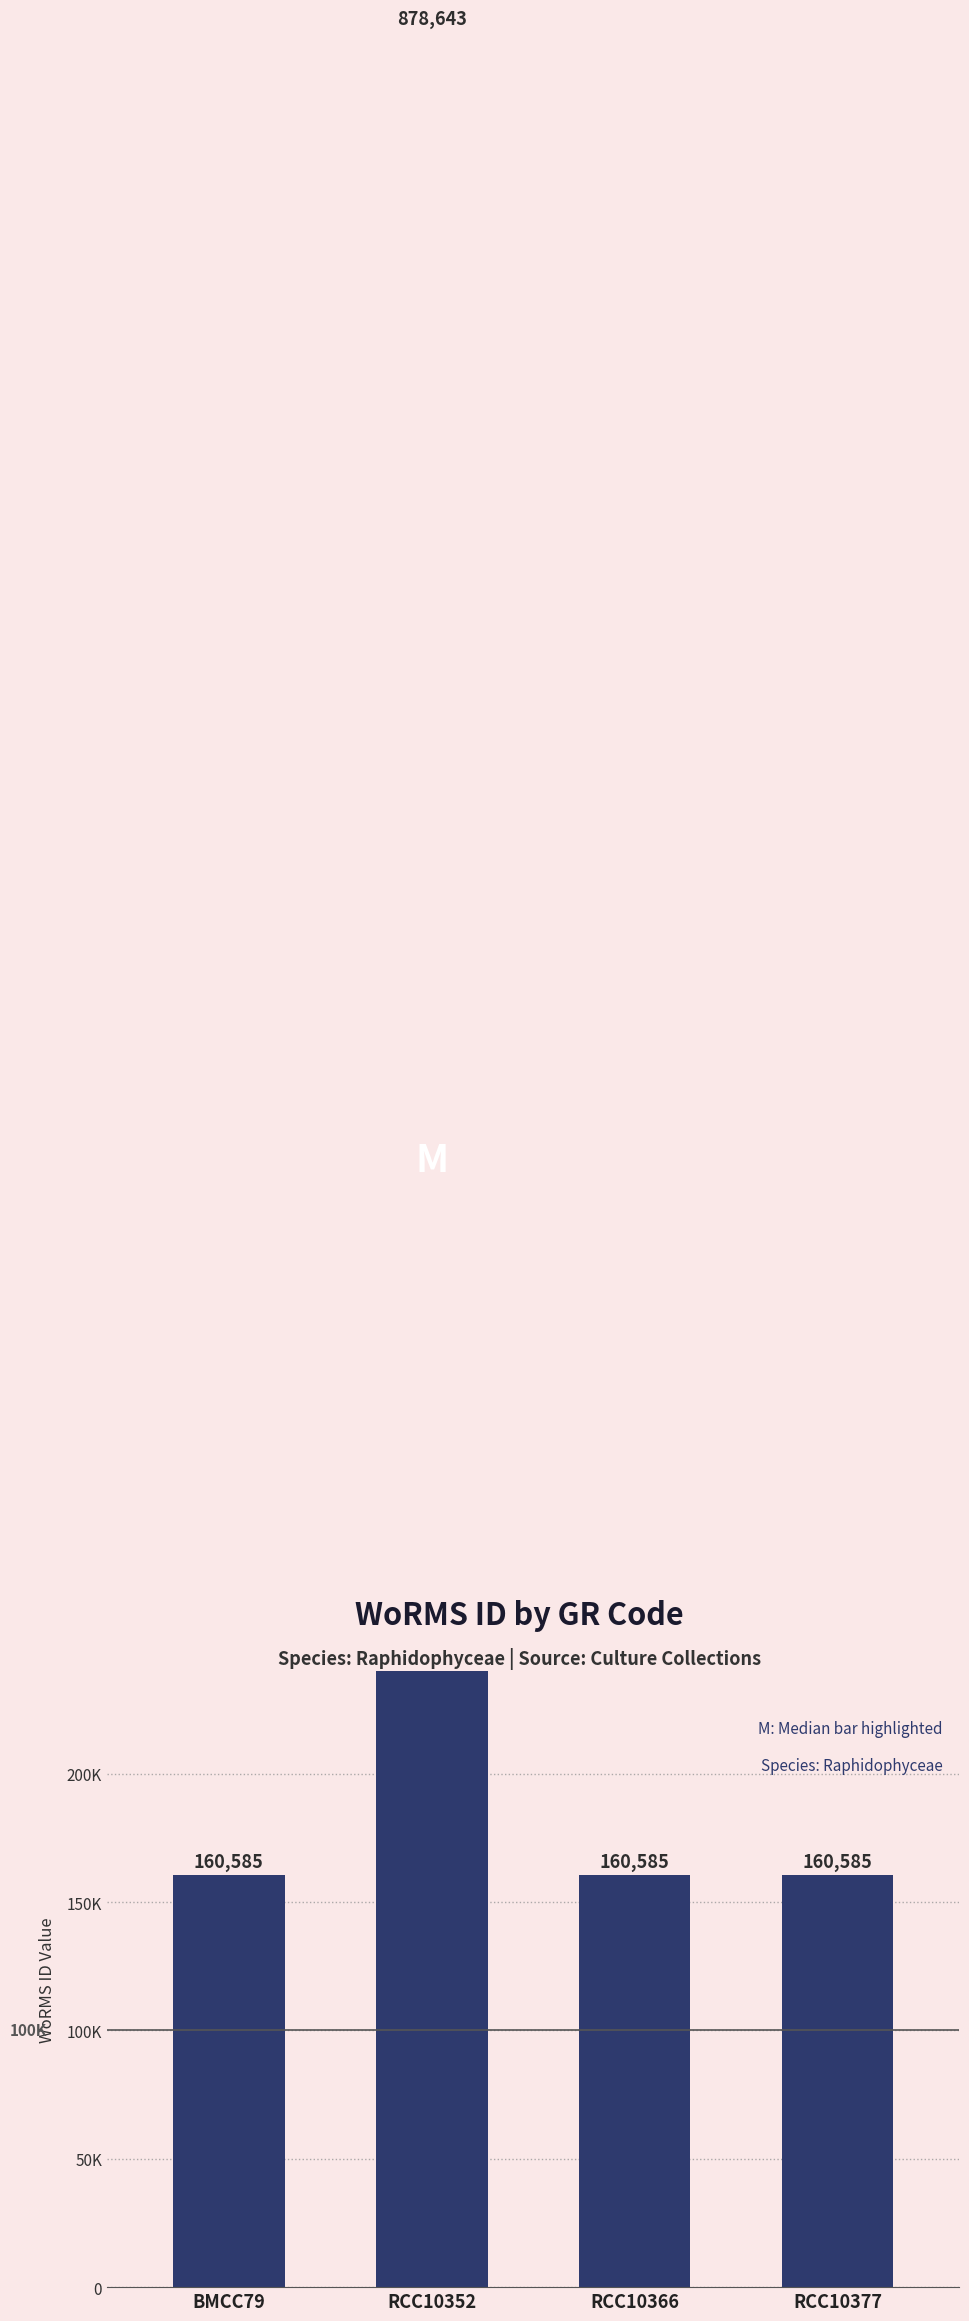

Reading left to right, extract all data points from this chart.

BMCC79=160585	RCC10352=878643	RCC10366=160585	RCC10377=160585